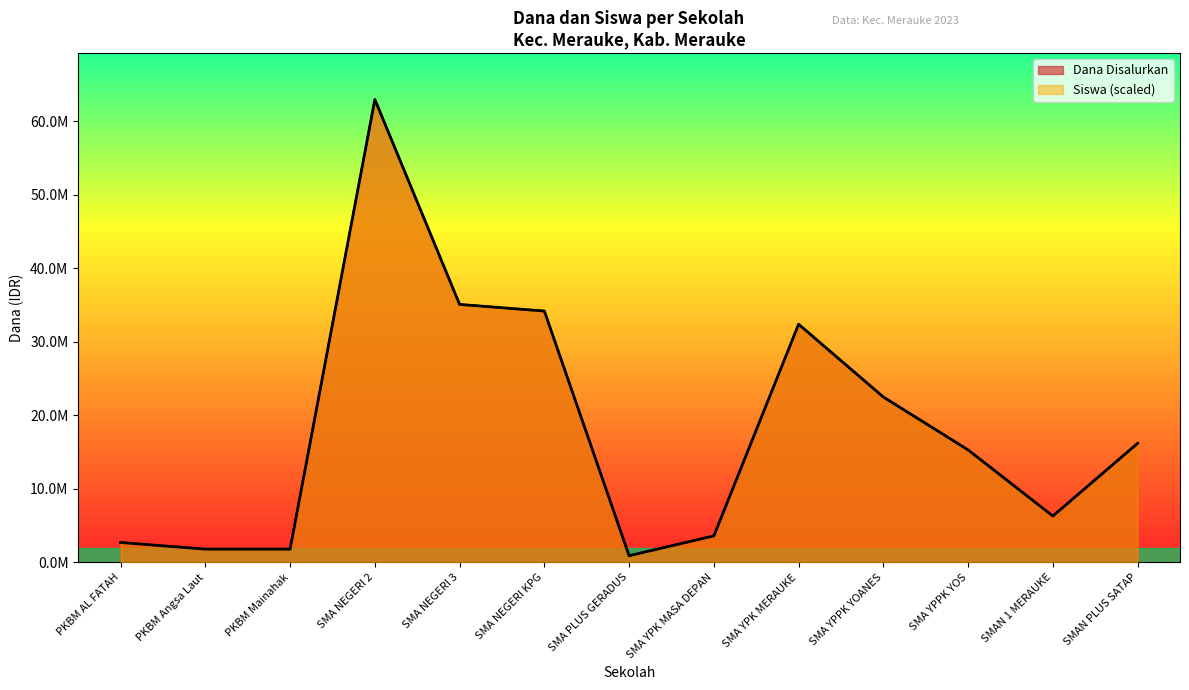

In Dana Disalurkan, how many points are lower than both neighbors (excluding endpoints)?

2